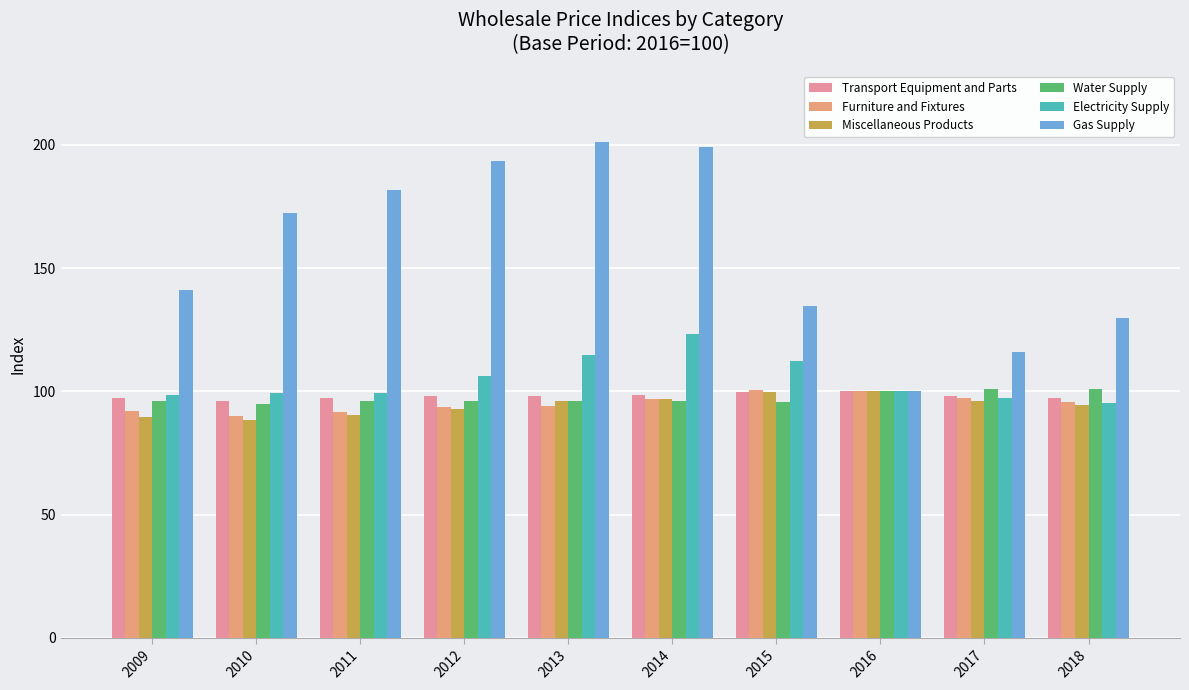

What is the highest value of the Transport Equipment and Parts series?

100.0